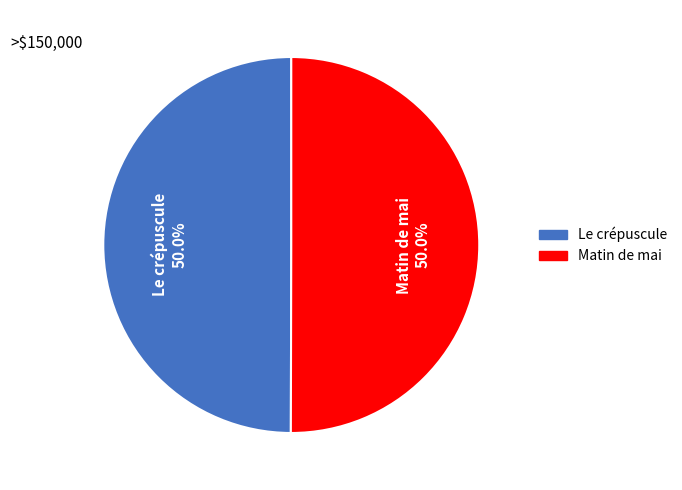

What is the total percentage of Matin de mai and Le crépuscule?

100.0%